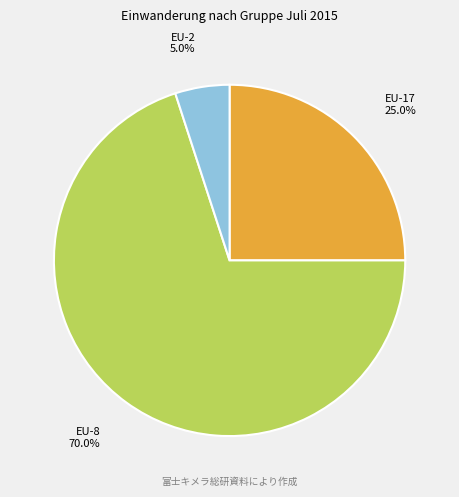

Approximately how many times larger is the value at EU-8 compared to EU-17?

2.8